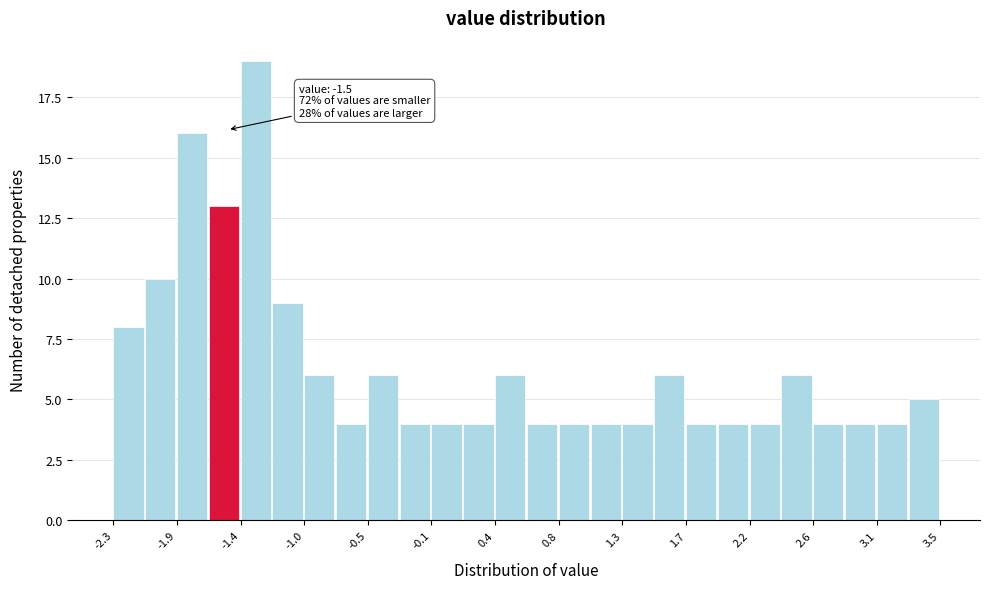

Which range on the x-axis has the tallest bar?

-1.40 to -1.20